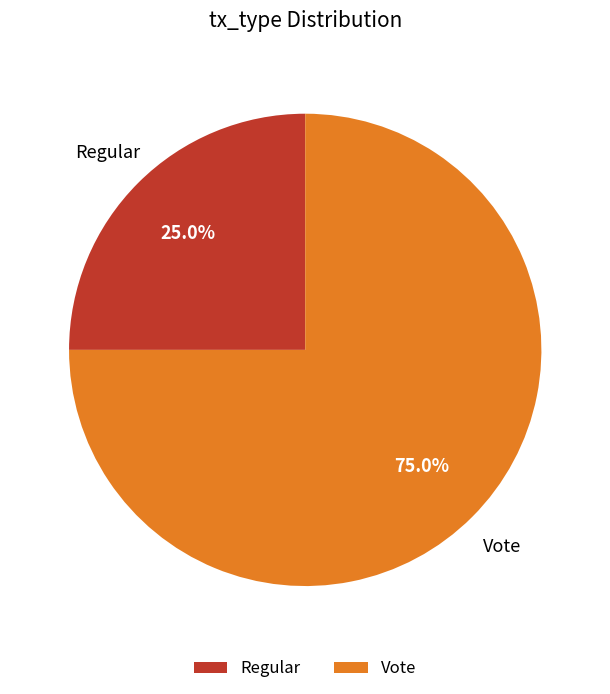

Which slice represents more than half of the pie?

Vote